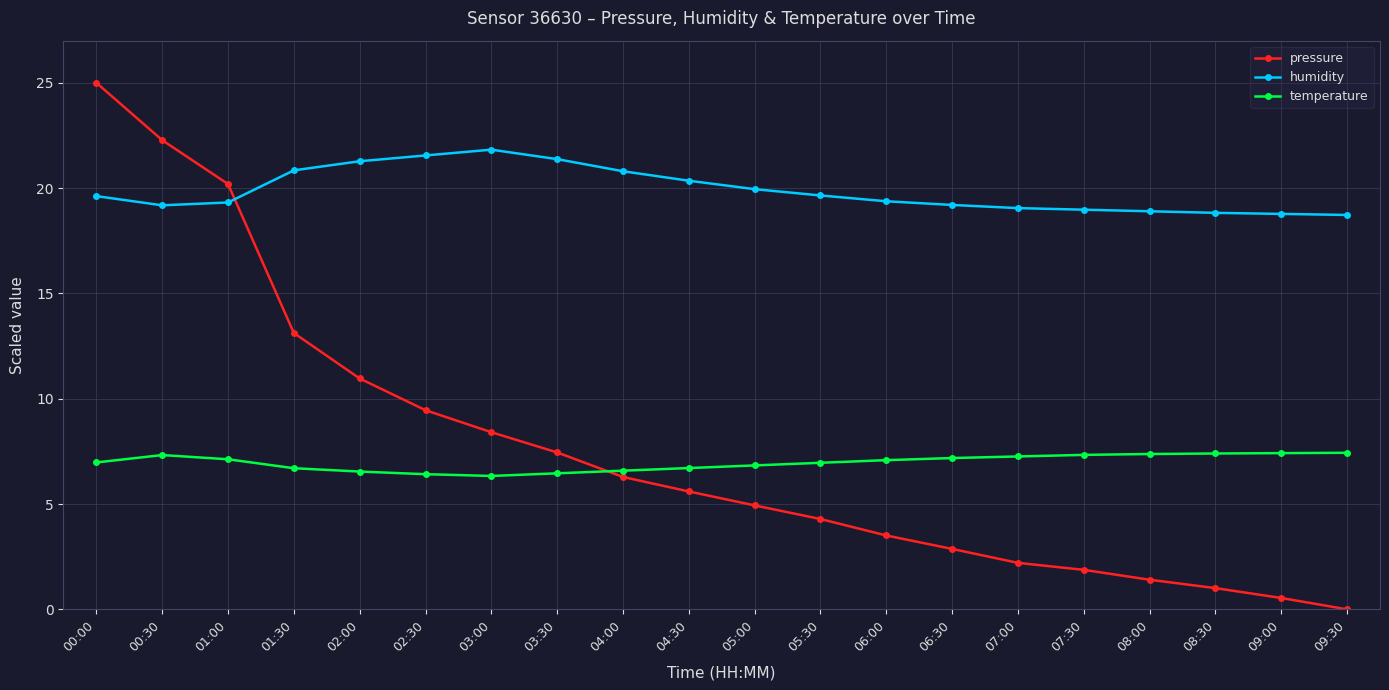

How many data points does each series have?

20